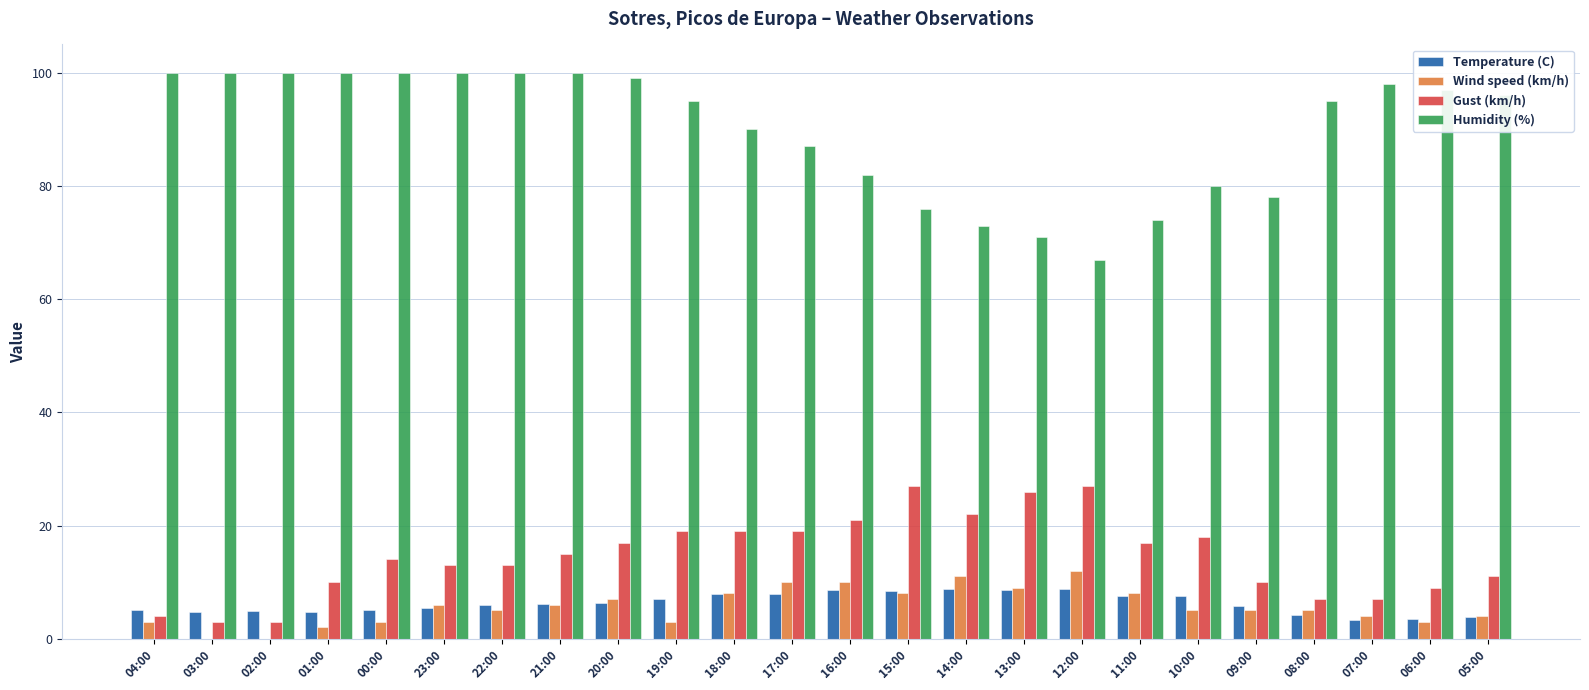

What is the sum of all Humidity (%) values?

2158.0